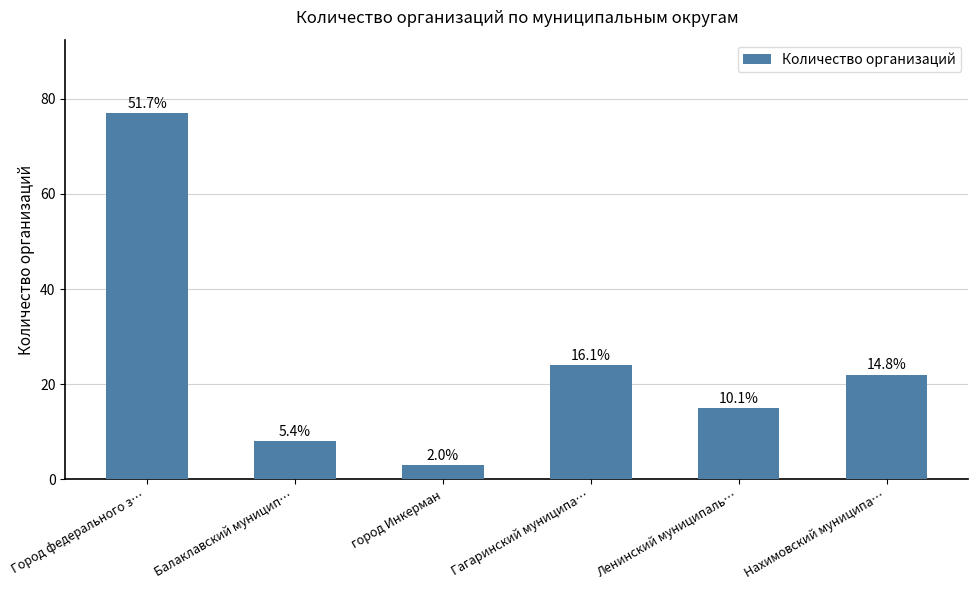

How many bars are there in total?

6